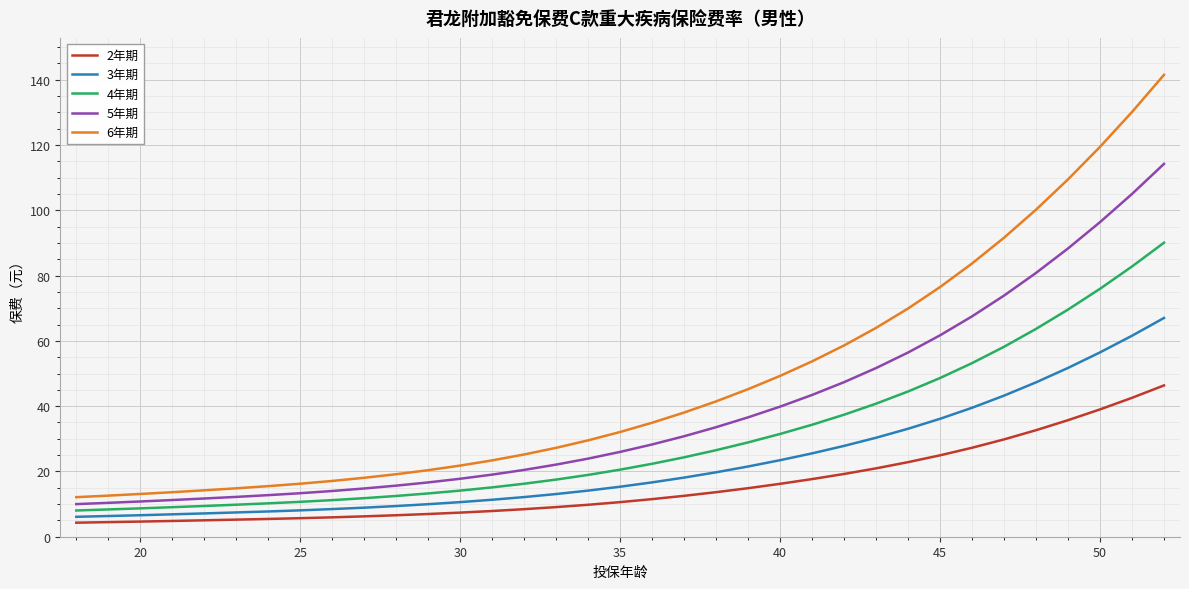

Rank the series by their maximum value, from highest to lowest.

6年期, 5年期, 4年期, 3年期, 2年期